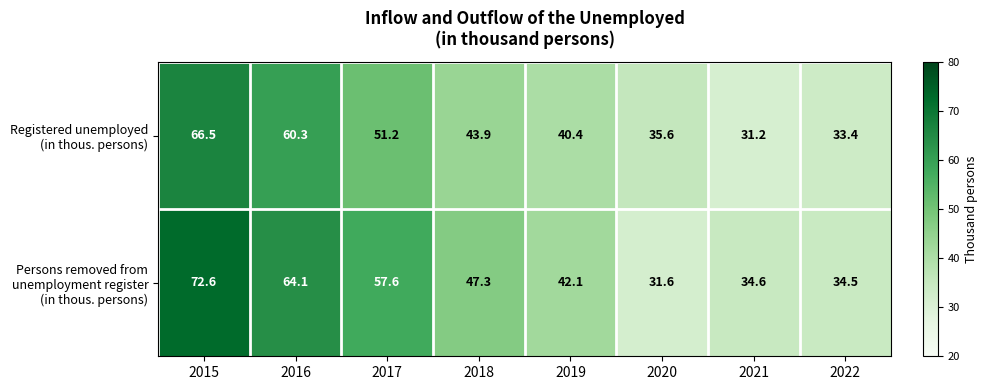

How many categories are shown in the chart?

8